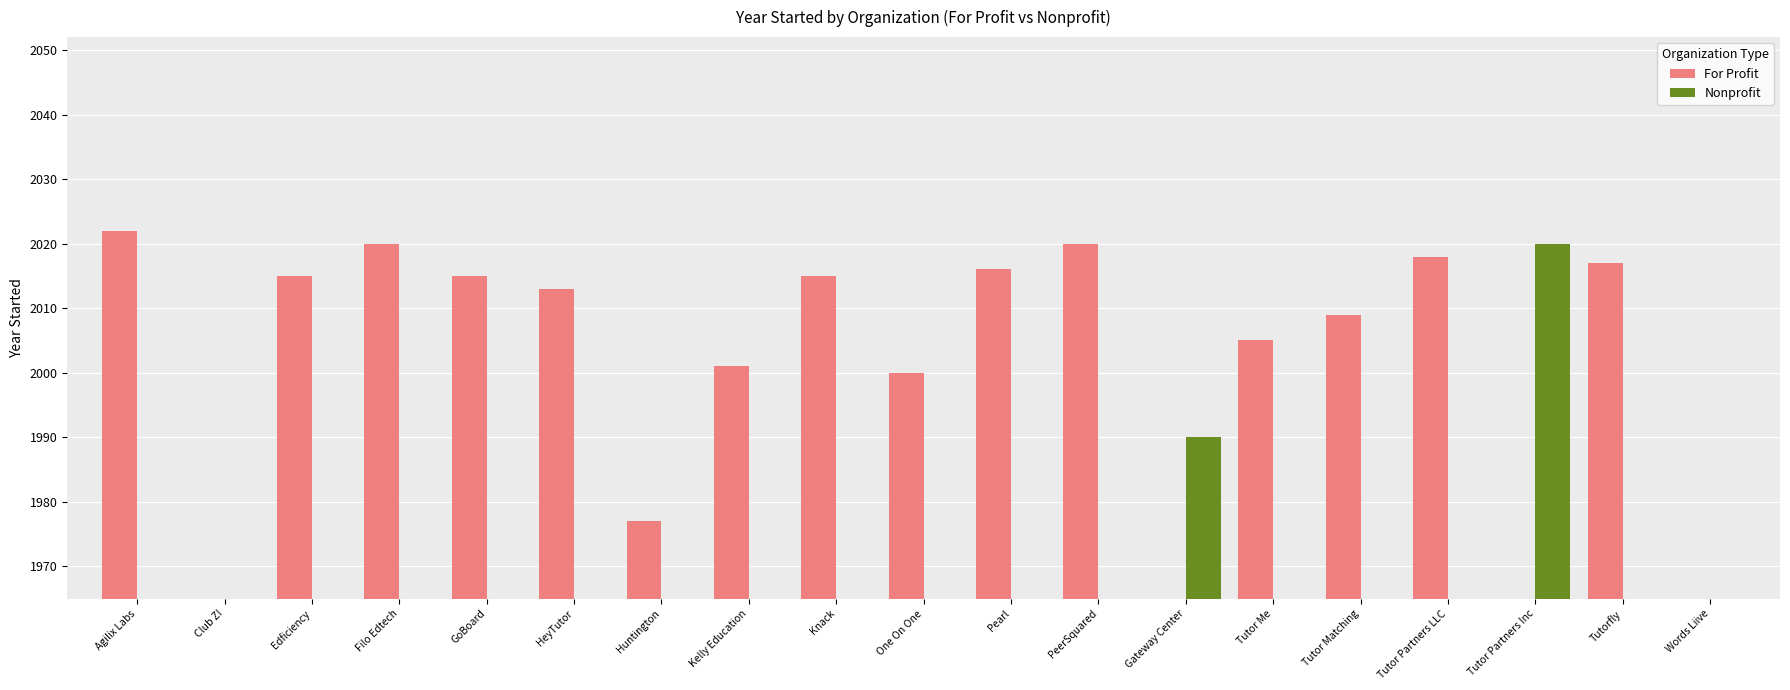

What is the highest value of the For Profit series?

2022